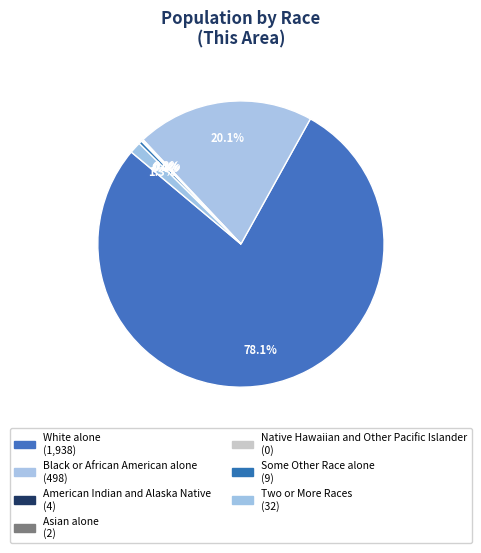

Combined, do Two or More Races and Asian alone account for over 50%?

No